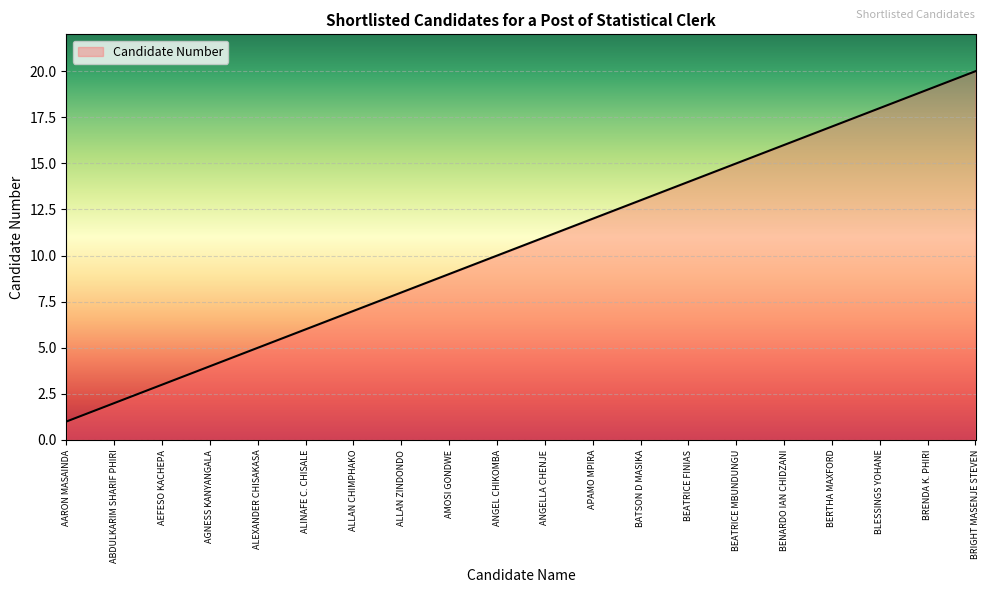

What position from the left is ALLAN ZINDONDO?

8